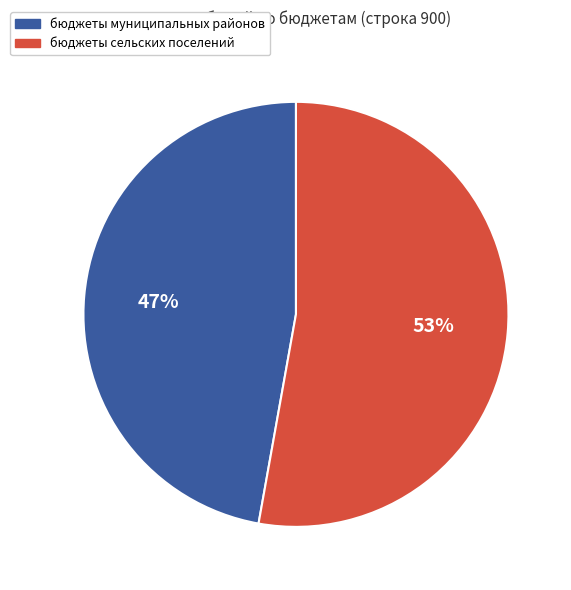

Is the sum of бюджеты муниципальных районов and бюджеты сельских поселений greater than half?

Yes